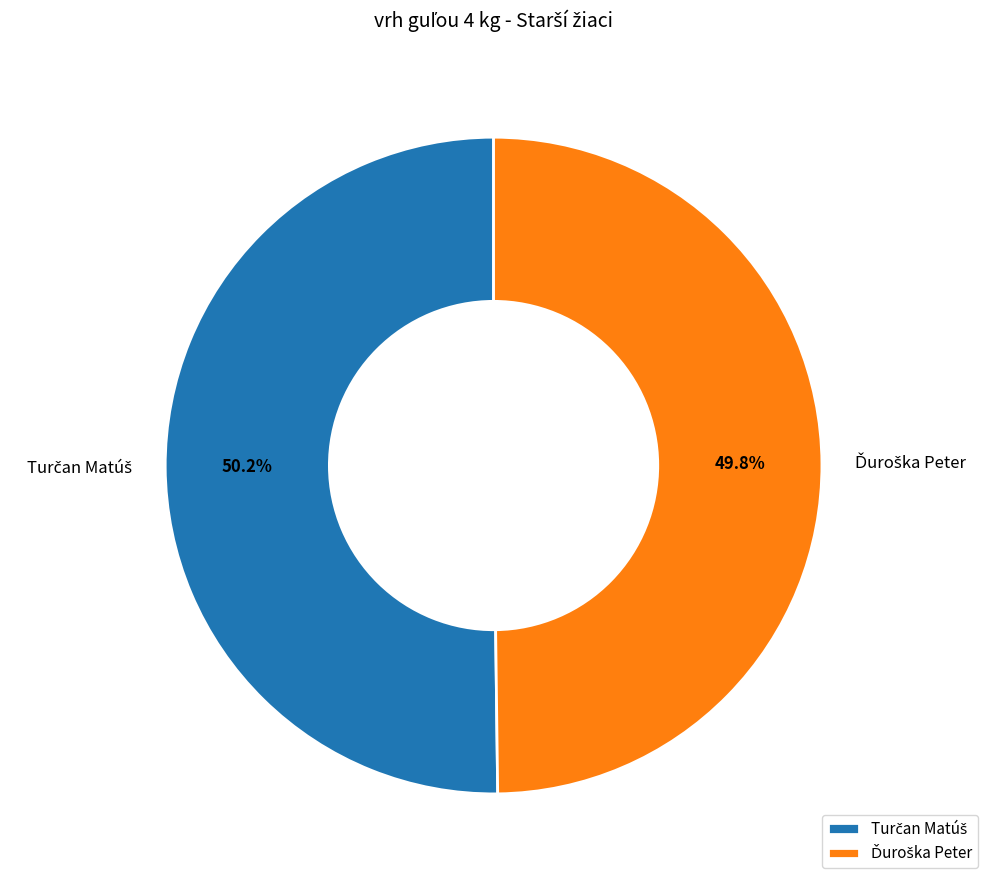

Is there any slice that represents more than half of the pie?

Yes